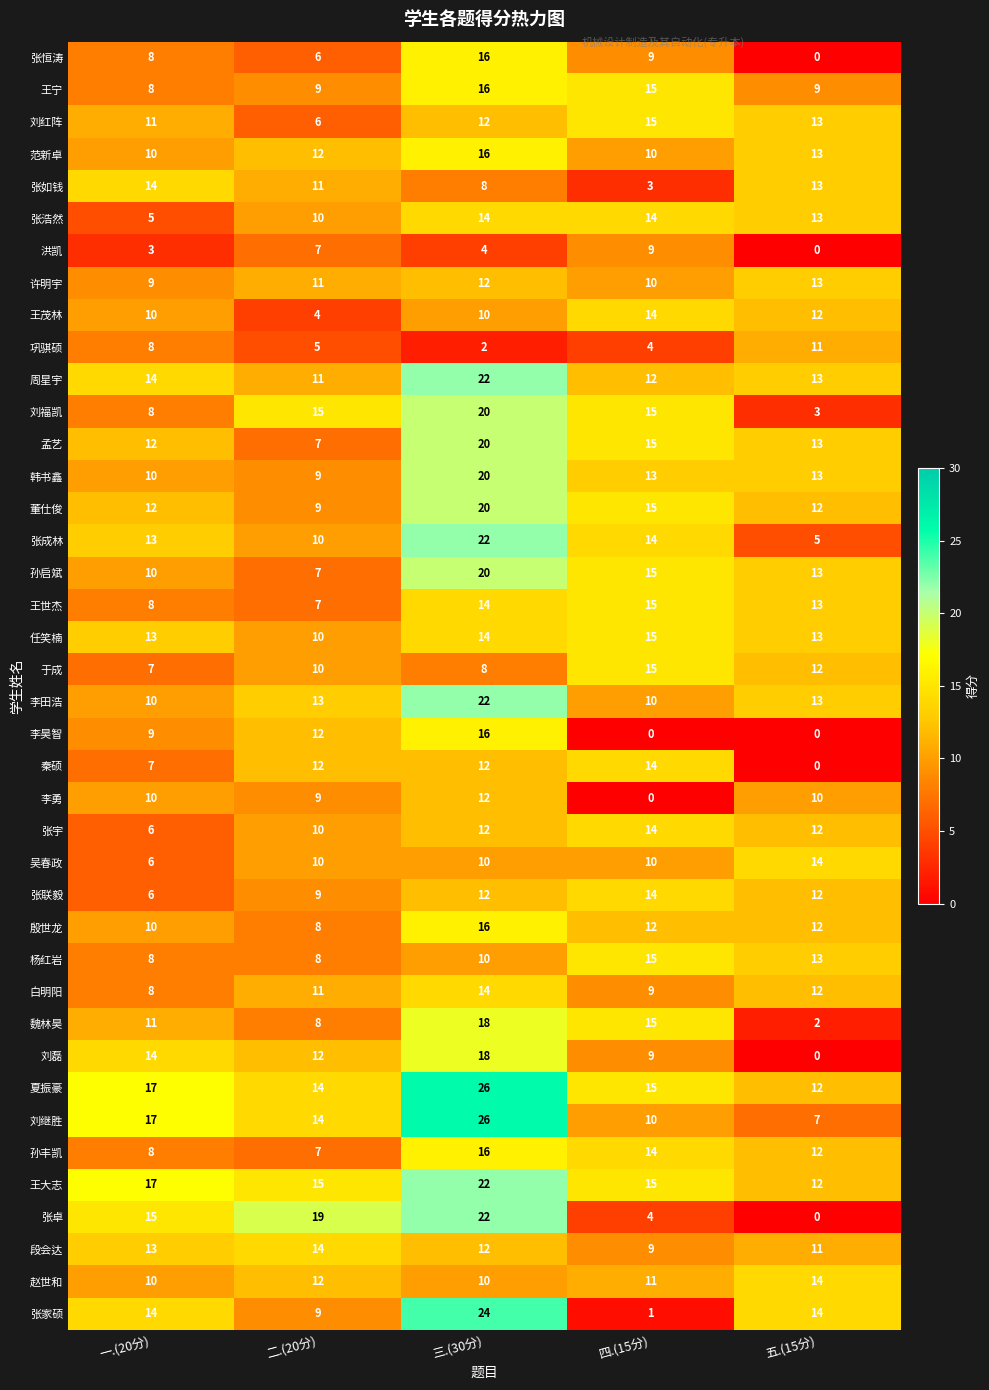

Count the 孙丰凯 values in the range 8 to 14.

3